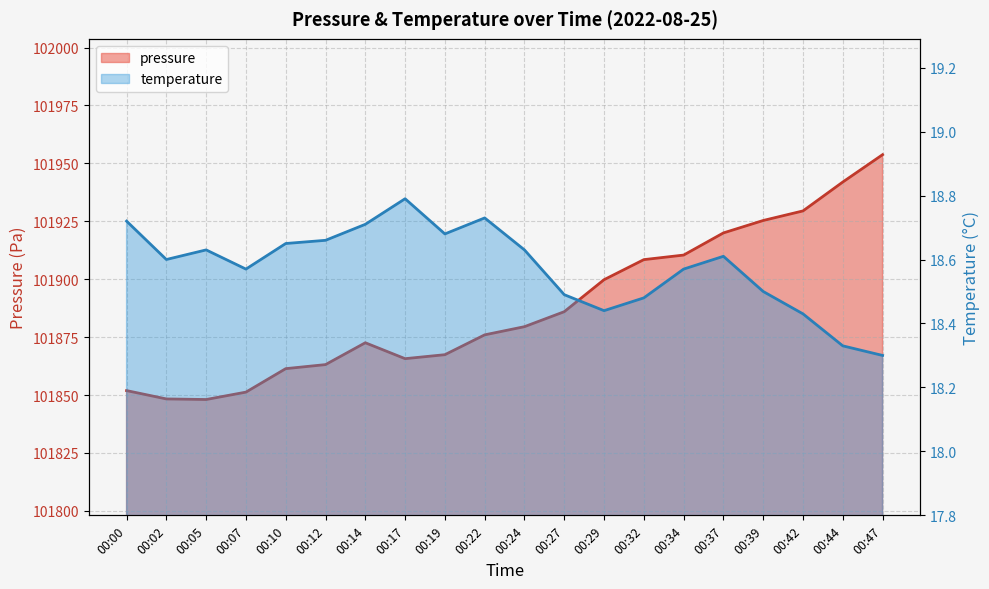

Reading left to right, transcribe all the data shown in this chart.

pressure: 00:00=101851.9	00:02=101848.3	00:05=101848.1	00:07=101851.2	00:10=101861.4	00:12=101863.1	00:14=101872.6	00:17=101865.7	00:19=101867.4	00:22=101876.0	00:24=101879.5	00:27=101886.0	00:29=101899.8	00:32=101908.4	00:34=101910.4	00:37=101920.0	00:39=101925.3	00:42=101929.5	00:44=101941.9	00:47=101953.8
temperature: 00:00=18.7	00:02=18.6	00:05=18.6	00:07=18.6	00:10=18.6	00:12=18.7	00:14=18.7	00:17=18.8	00:19=18.7	00:22=18.7	00:24=18.6	00:27=18.5	00:29=18.4	00:32=18.5	00:34=18.6	00:37=18.6	00:39=18.5	00:42=18.4	00:44=18.3	00:47=18.3